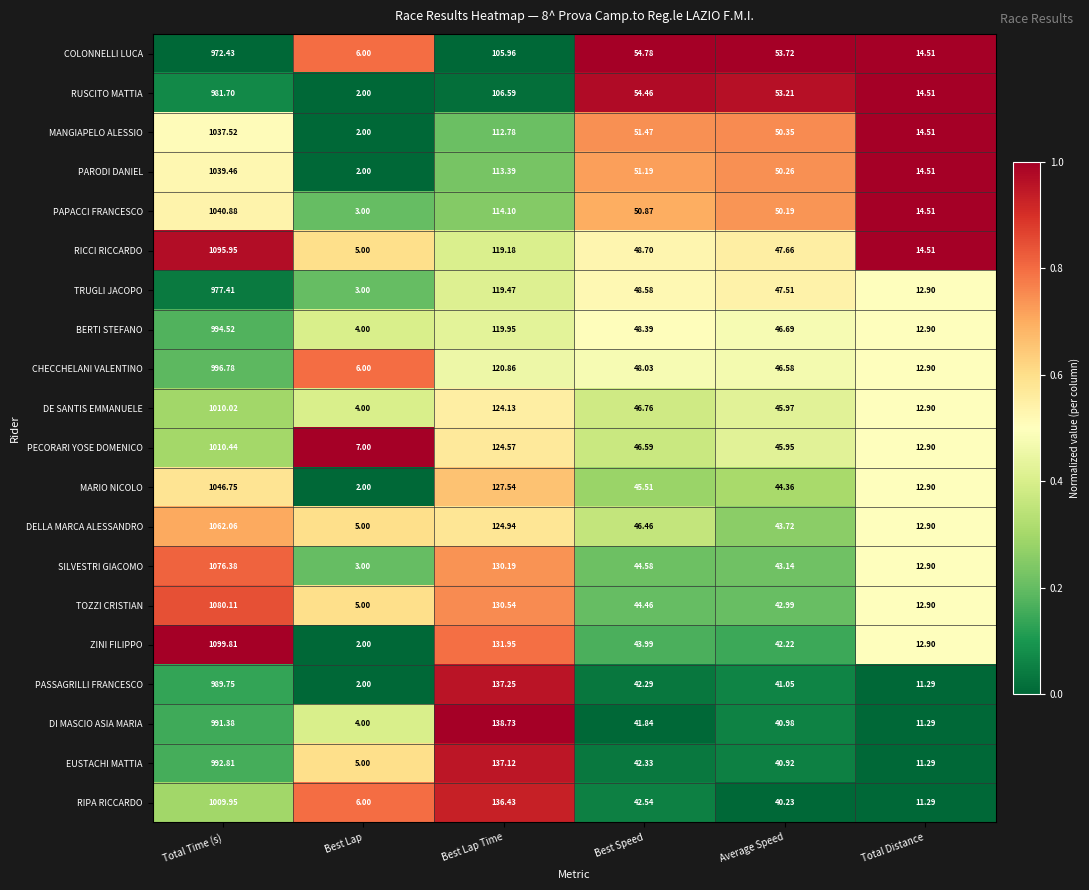

Which series changed the most between Best Lap Time and Best Speed?

DI MASCIO ASIA MARIA